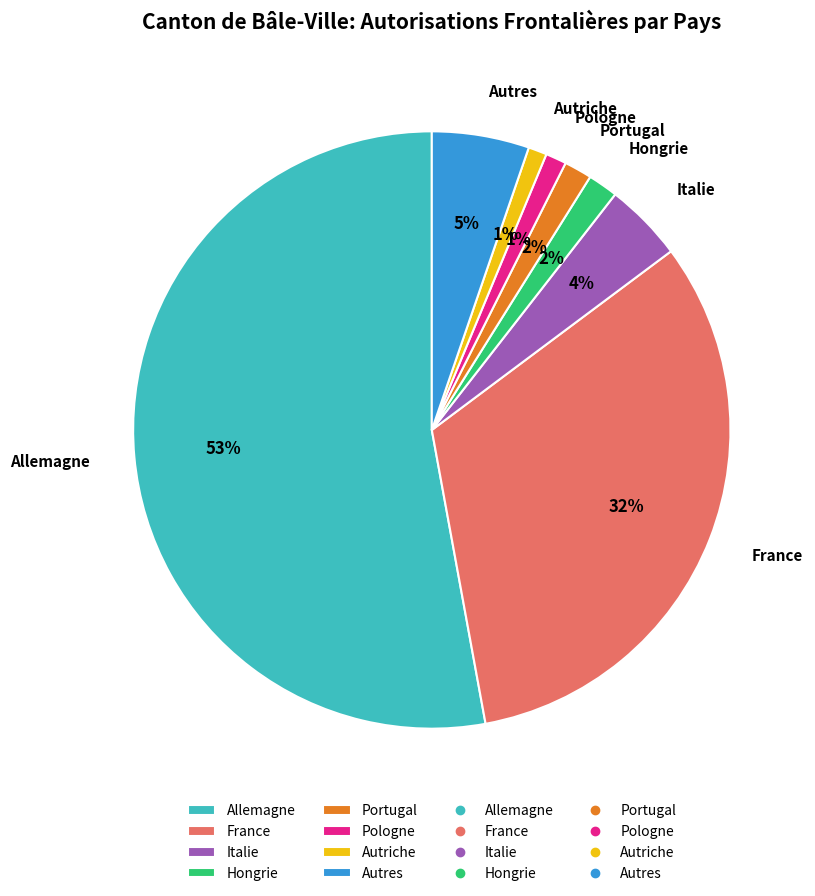

Between Pologne and Allemagne, which is larger?

Allemagne